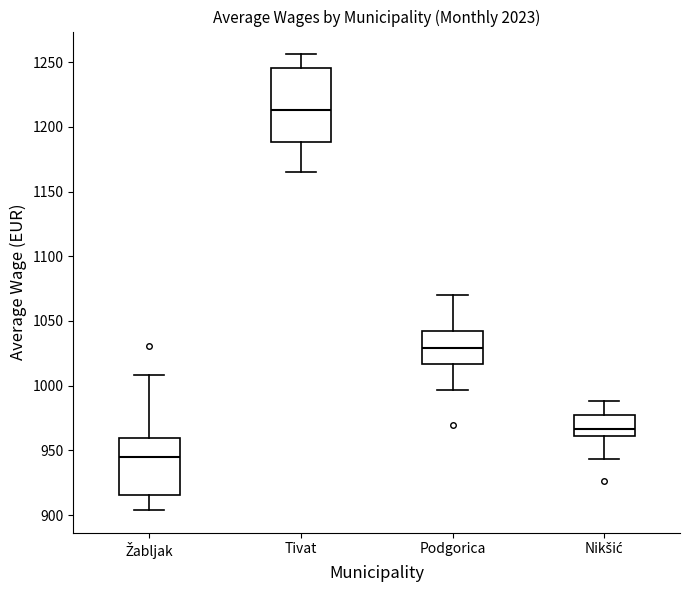

Which box is the tallest, from its lower edge to its upper edge?

Tivat